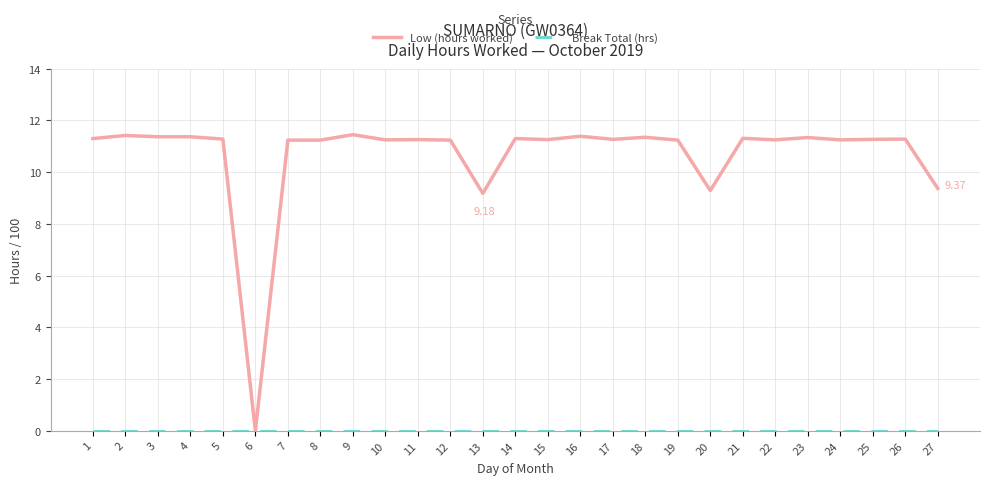

How many lines are shown in the chart?

2